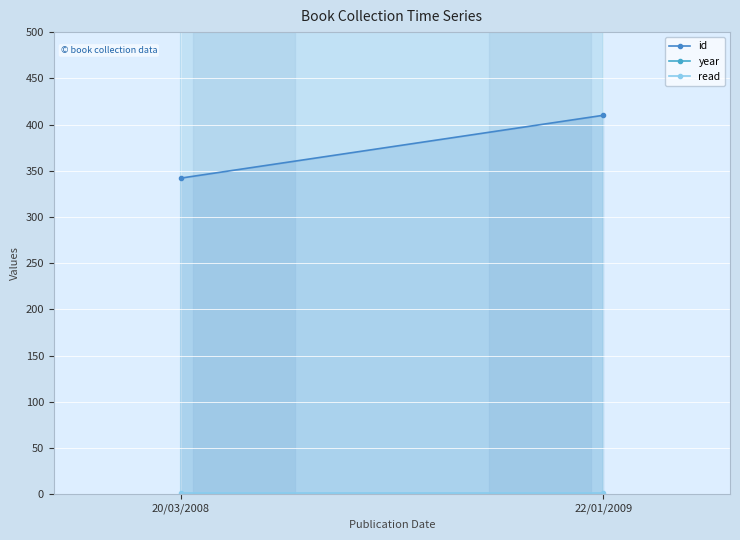

Which series has the largest range (max minus min)?

id